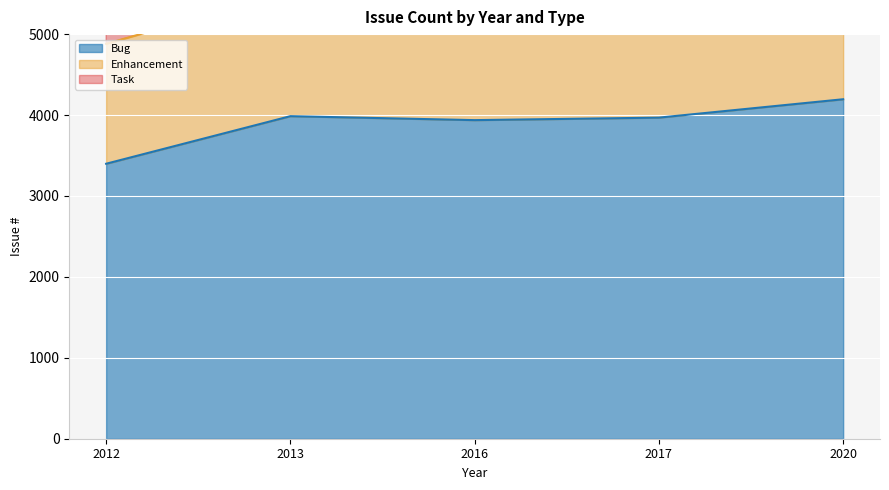

The Bug series shows 4195 at 2020. True or false?

True